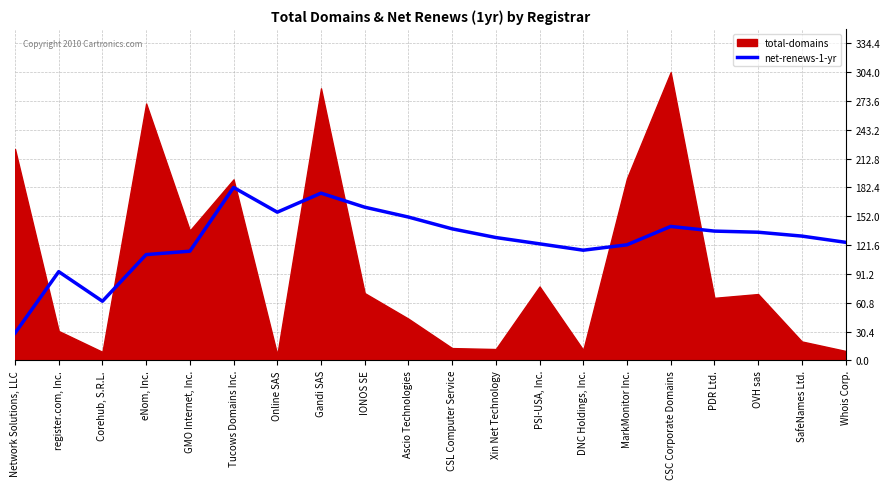

List the labels in order of net-renews-1-yr value, largest first.

Tucows Domains Inc., Gandi SAS, IONOS SE, Online SAS, Ascio Technologies, CSC Corporate Domains, CSL Computer Service, PDR Ltd., OVH sas, SafeNames Ltd., Xin Net Technology, Whois Corp., PSI-USA, Inc., MarkMonitor Inc., DNC Holdings, Inc., GMO Internet, Inc., eNom, Inc., register.com, Inc., Corehub, S.R.L., Network Solutions, LLC